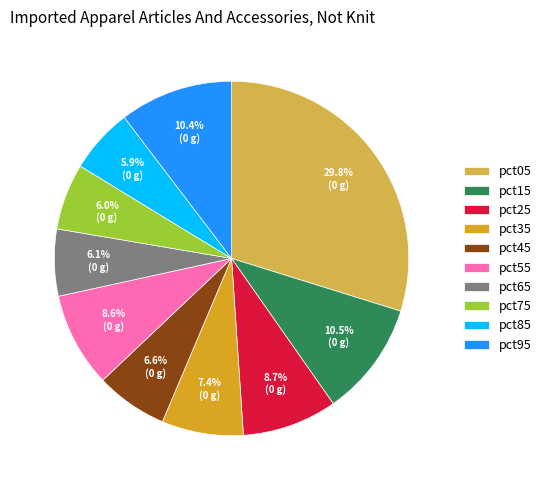

To the nearest percent, what is the average slice percentage?

10%